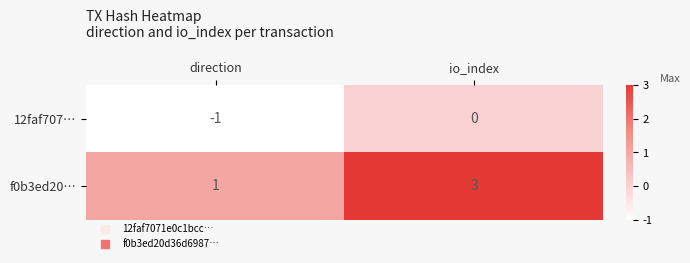

Which series has the widest spread of values?

f0b3ed20…